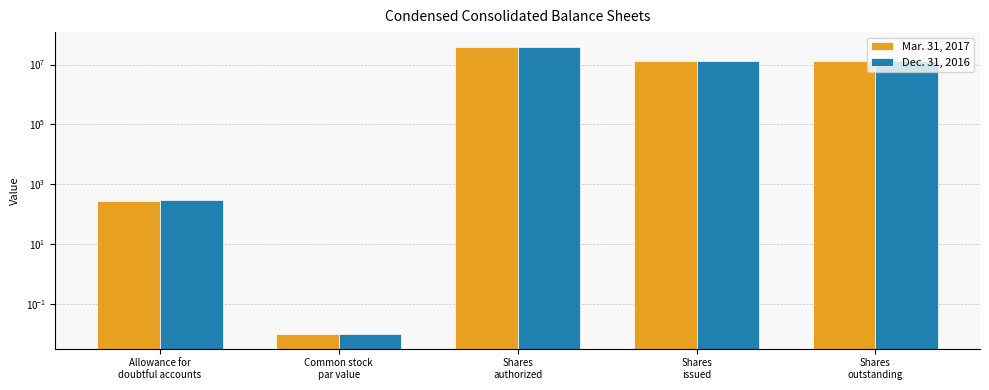

What is the difference between the maximum and second lowest values in the Mar. 31, 2017 series?

39999712.0